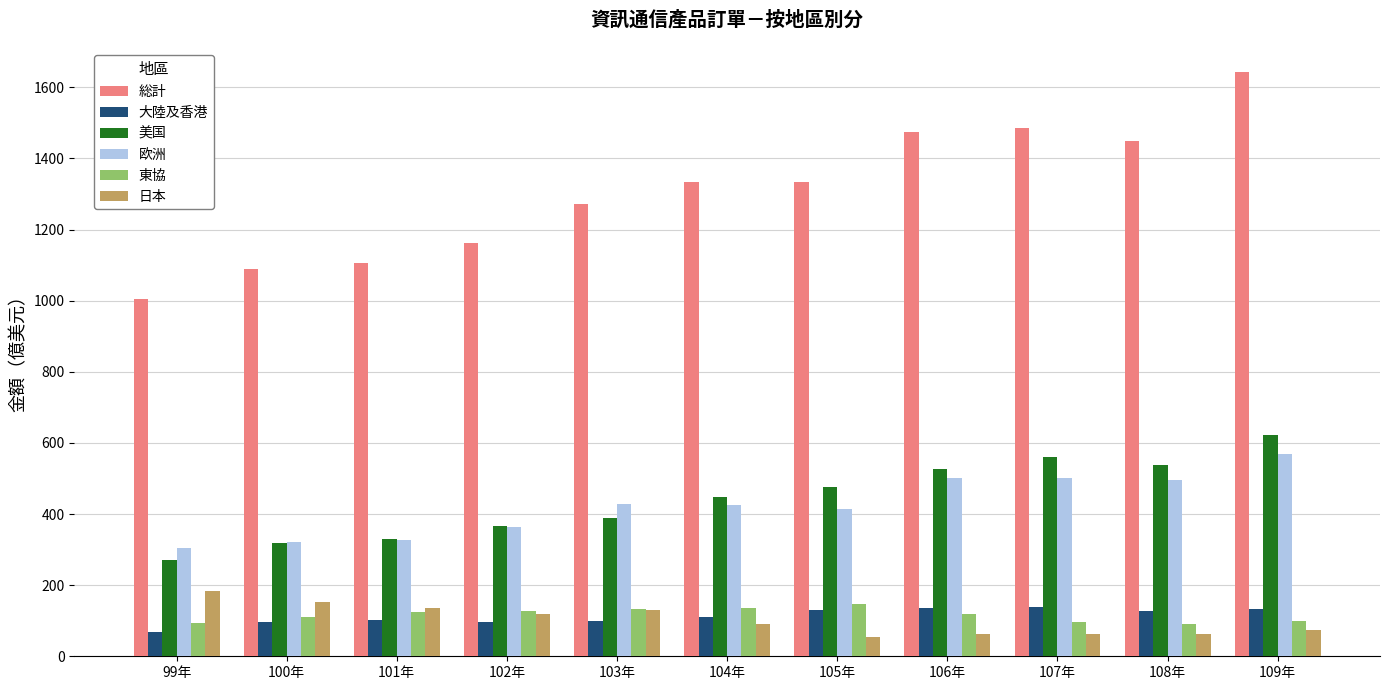

What is the approximate value of 美国 at 102年?

365.4